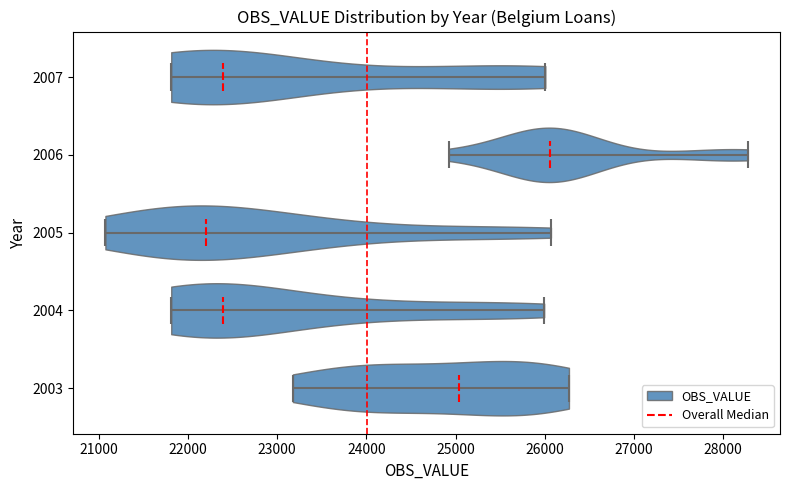

Reading bottom to top, read every violin against the x-axis: where its median line is, and the lowest and highest points it reaches. The values are not printed on the chart, so give them approximately, as read against the axis.

2003: median line 25000, lowest point 23200, highest point 26300
2004: median line 22400, lowest point 21800, highest point 26000
2005: median line 22200, lowest point 21100, highest point 26100
2006: median line 26100, lowest point 24900, highest point 28300
2007: median line 22400, lowest point 21800, highest point 26000